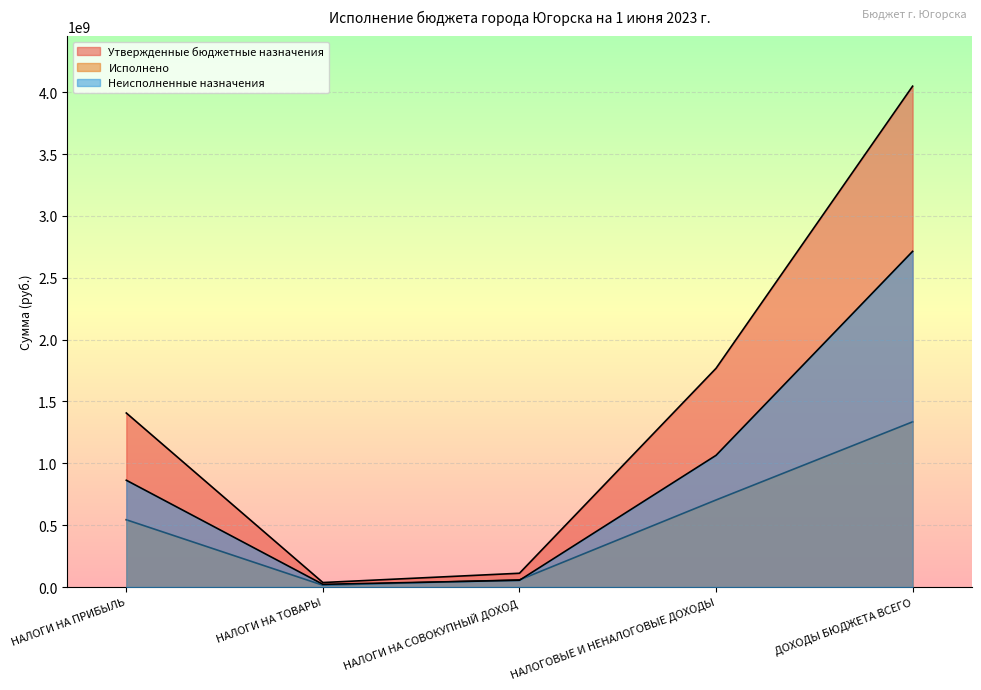

Between НАЛОГОВЫЕ И НЕНАЛОГОВЫЕ ДОХОДЫ and ДОХОДЫ БЮДЖЕТА ВСЕГО, which is larger?

ДОХОДЫ БЮДЖЕТА ВСЕГО